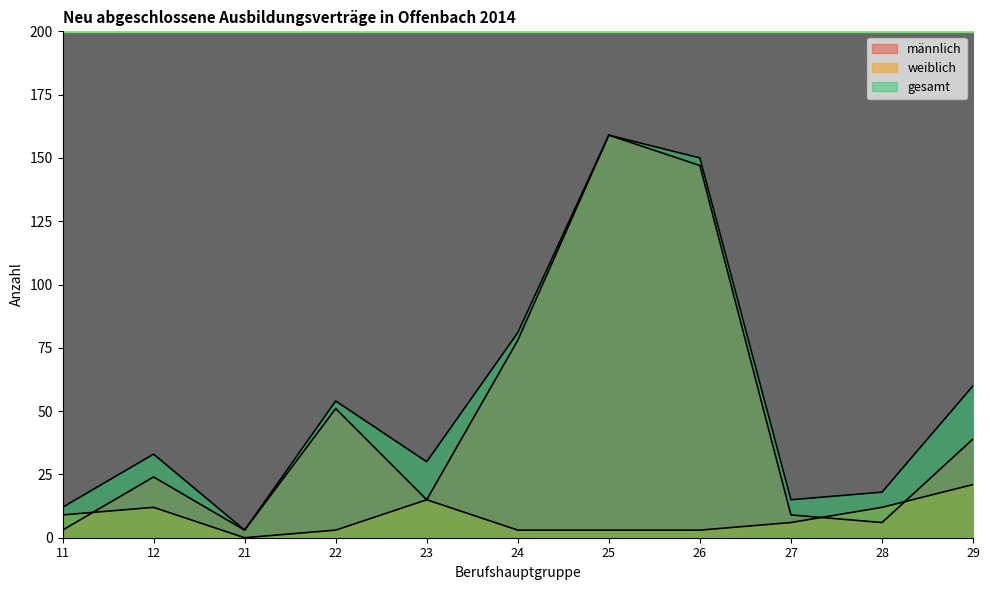

True or false: gesamt and männlich cross at least once.

False